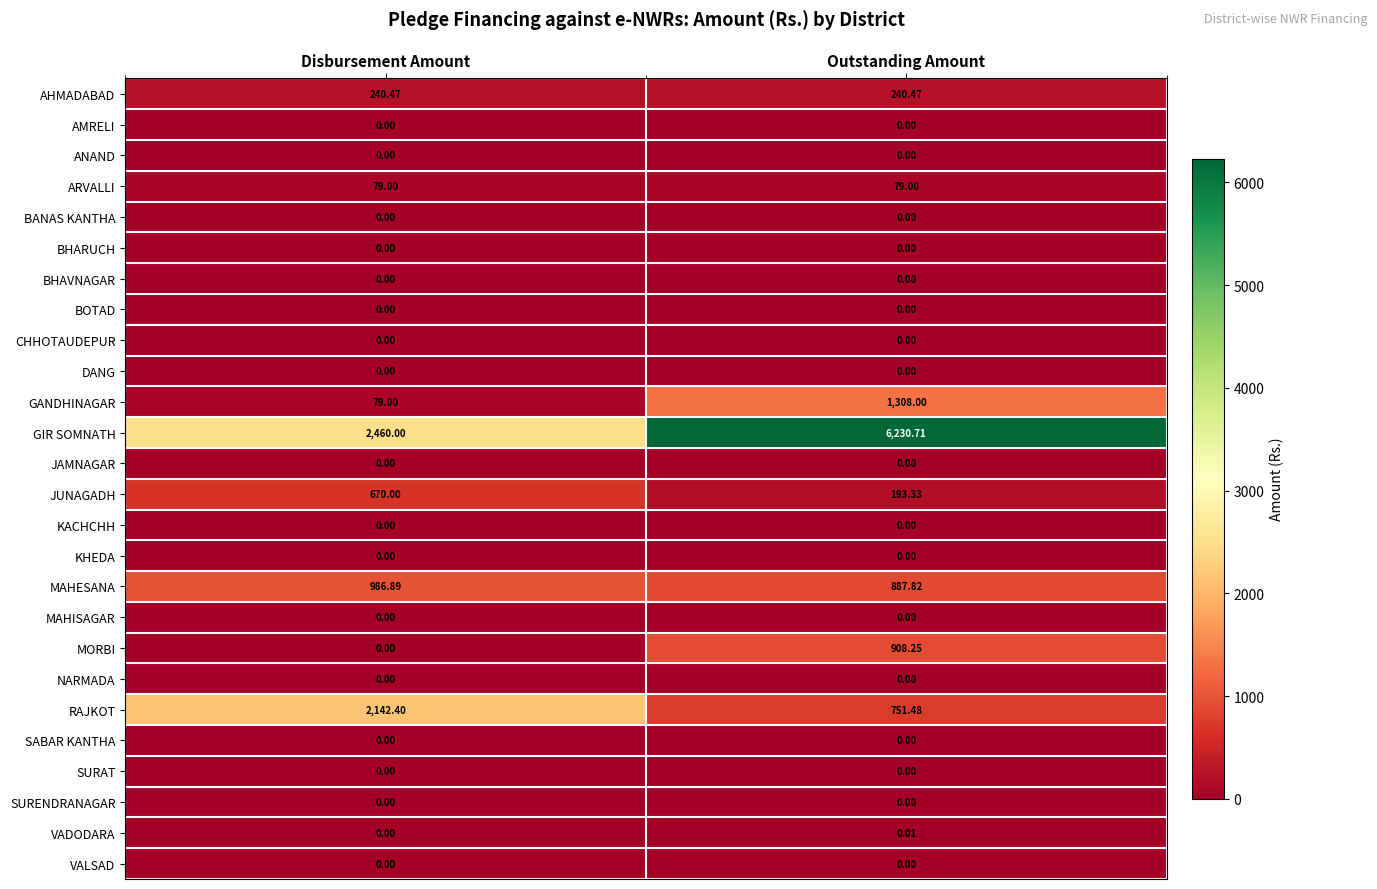

Which category has the highest value across all series?

Outstanding Amount